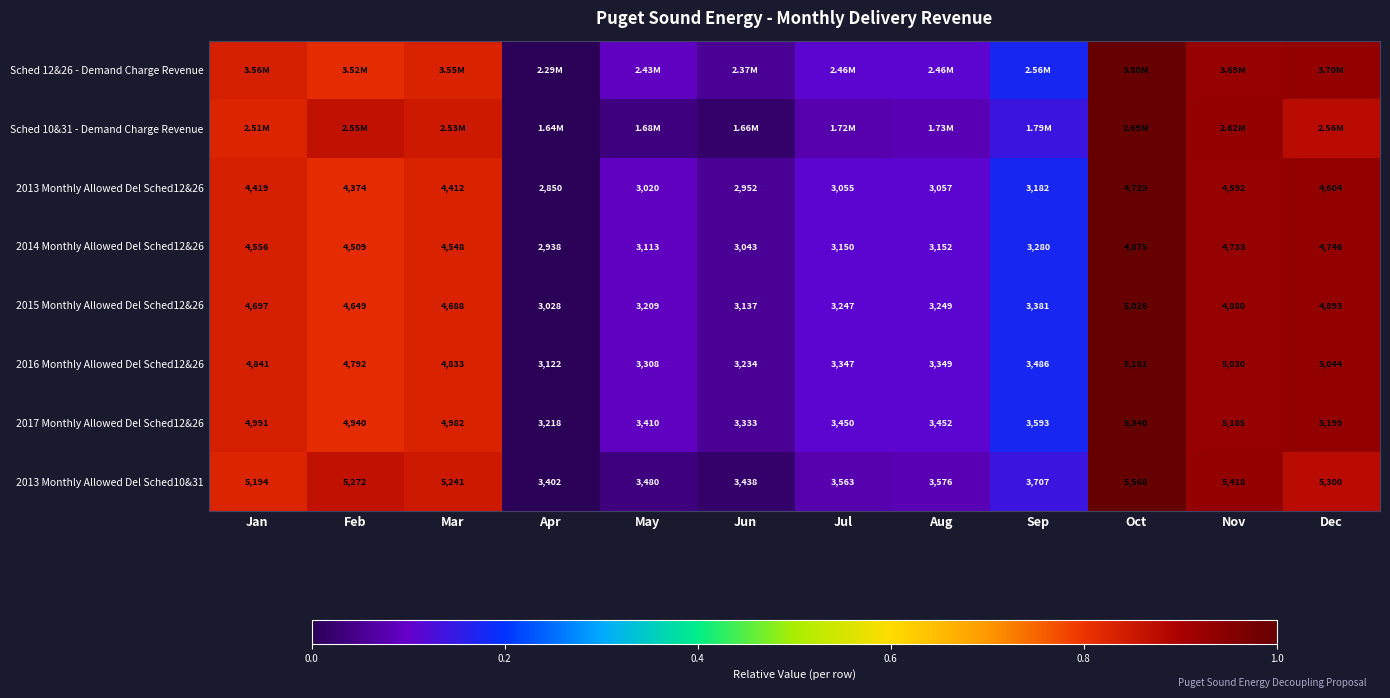

Where does the 2017 Monthly Allowed Del Sched12&26 series first go above 4940?

Jan